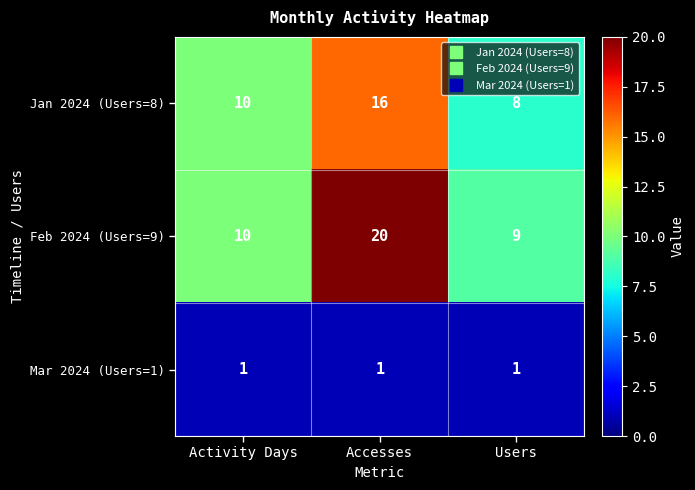

Which series has the widest spread of values?

Feb 2024 (Users=9)